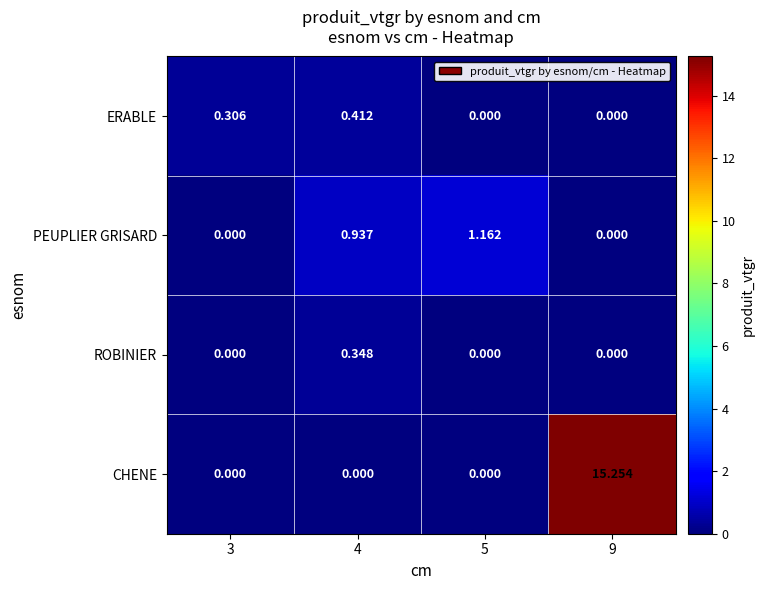

Between 5 and 9, which series saw the biggest shift?

CHENE